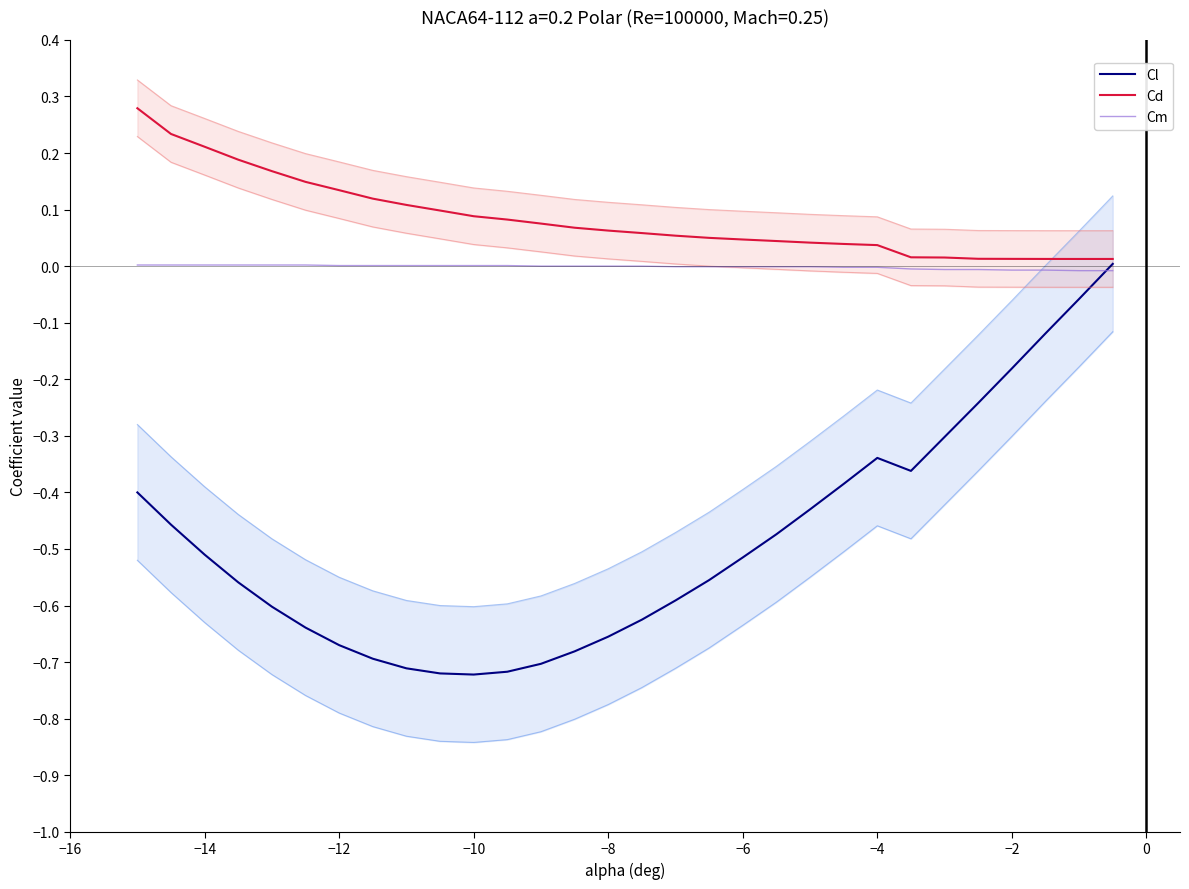

Which series has the largest range (max minus min)?

Cl